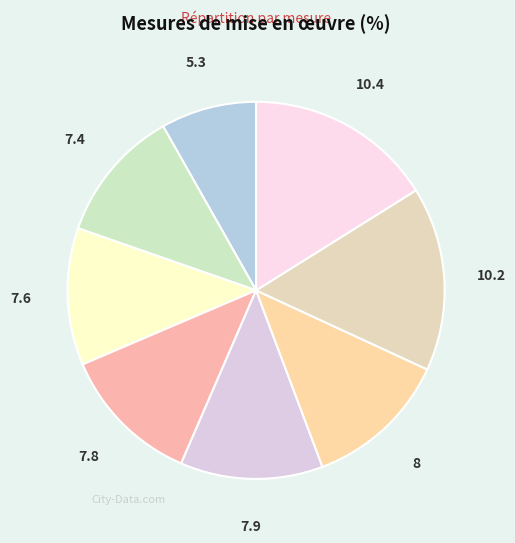

Is the sum of 7.9 and 7.6 greater than half?

No